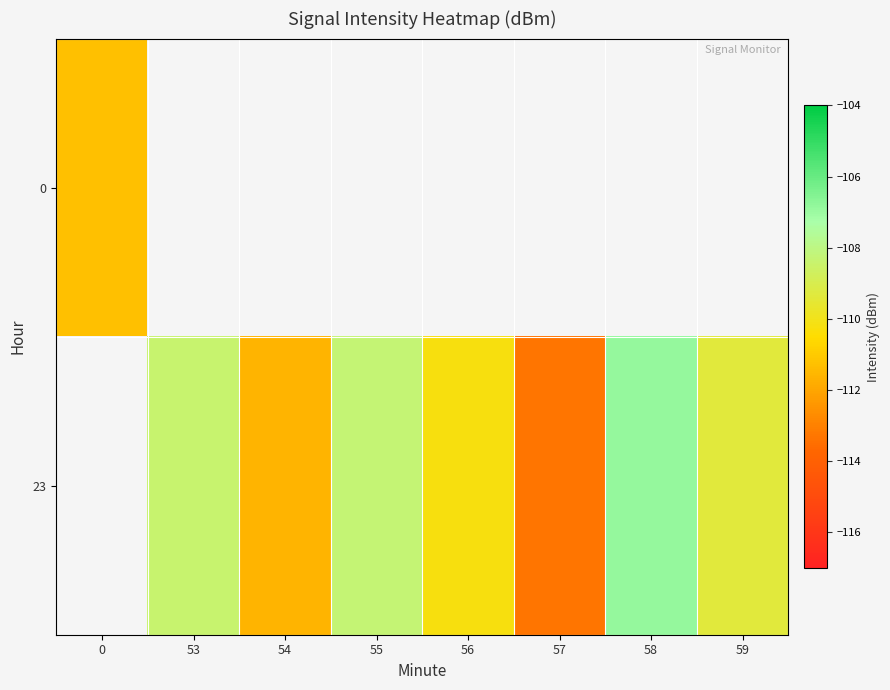

List the labels in order of 0 value, smallest first.

0, 53, 54, 55, 56, 57, 58, 59